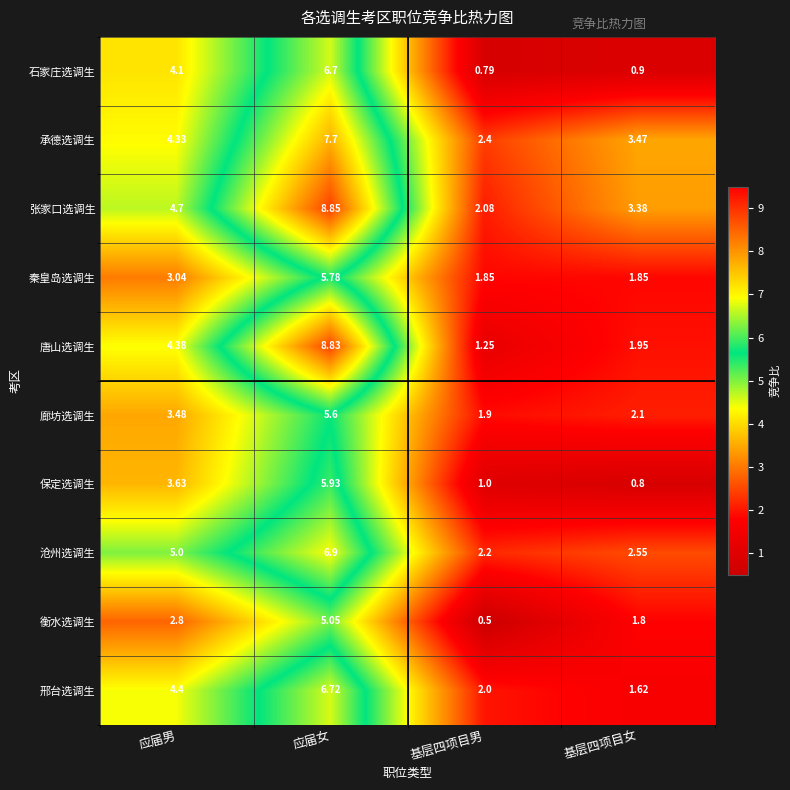

Which series has the widest spread of values?

唐山选调生